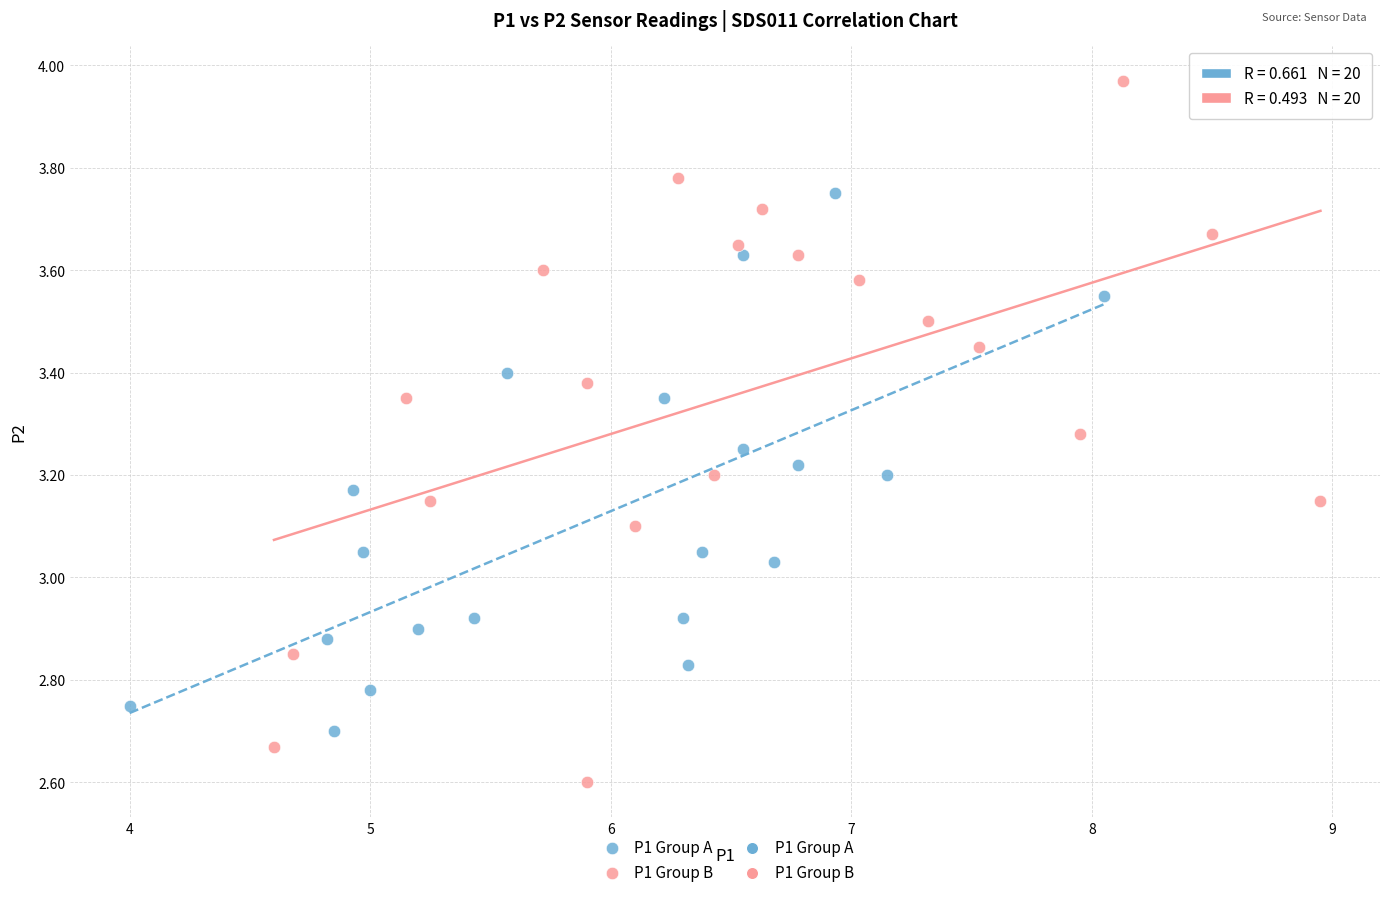

Which series reaches the minimum Y coordinate?

P1 Group B